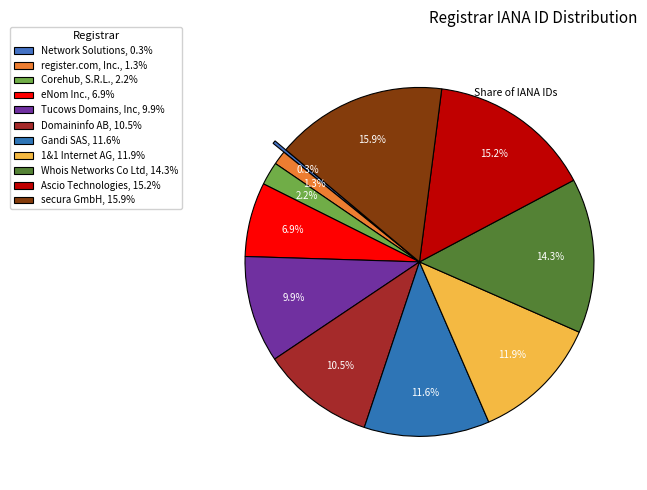

Is it true that register.com, Inc. is 14% of the pie?

False